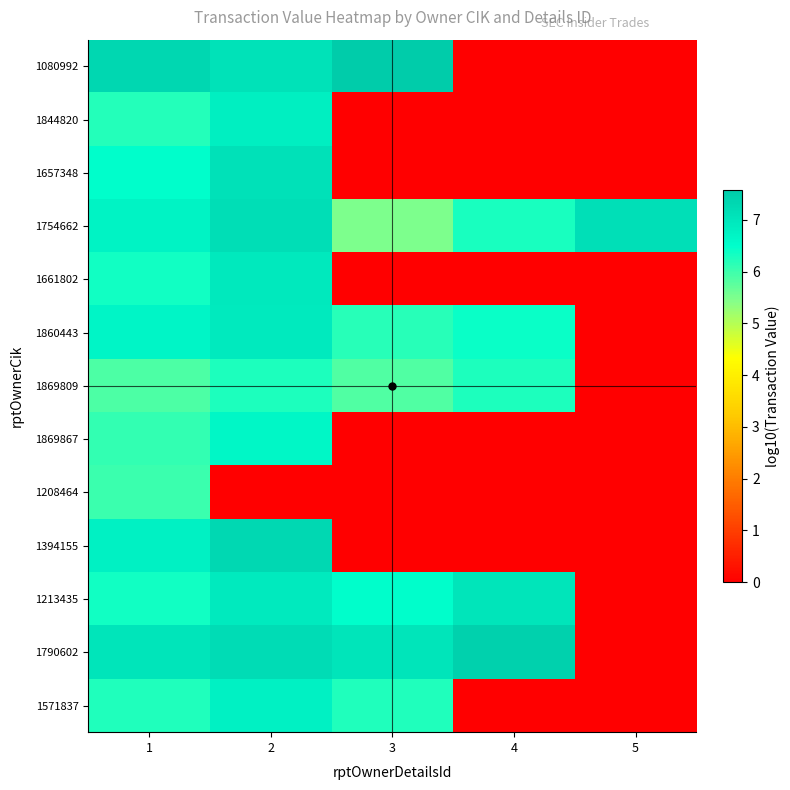

Which series has the largest range (max minus min)?

1080992